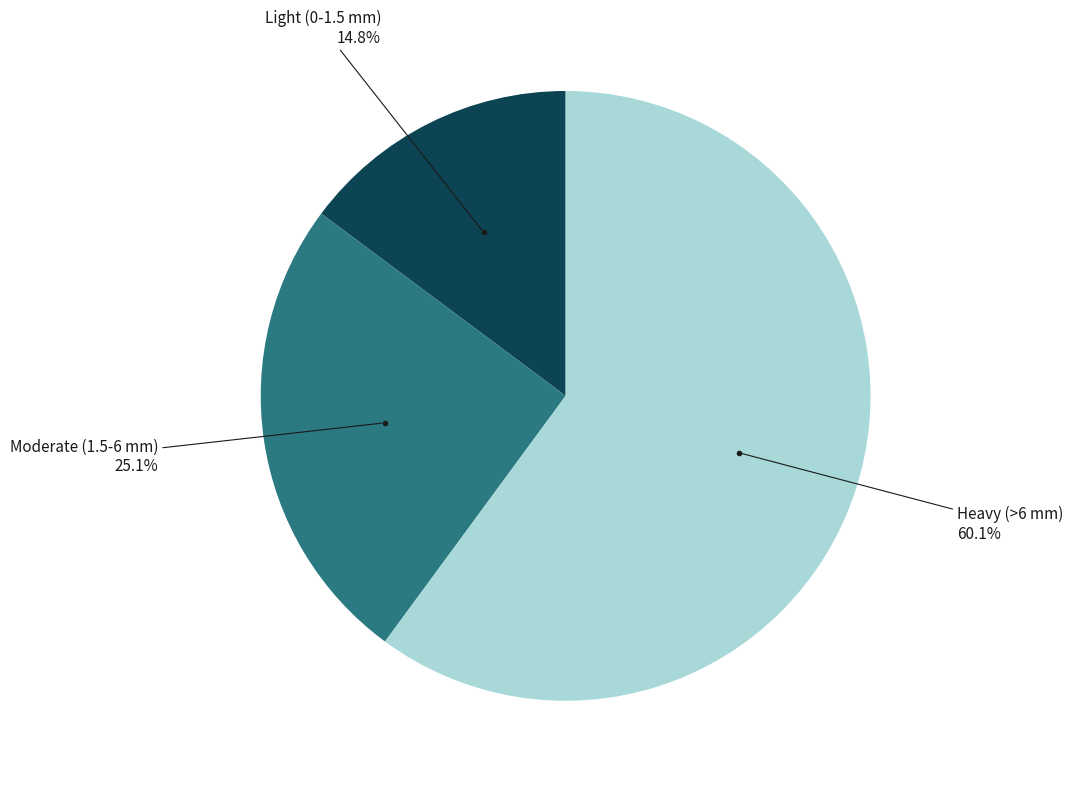

Is there any slice that represents more than half of the pie?

Yes